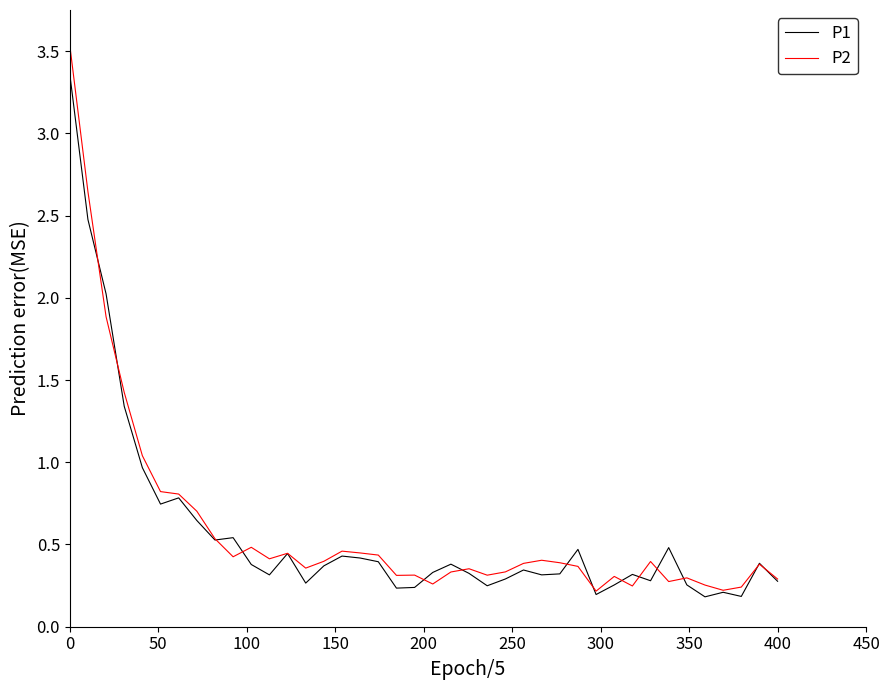

Which series has the largest total across all categories?

P2